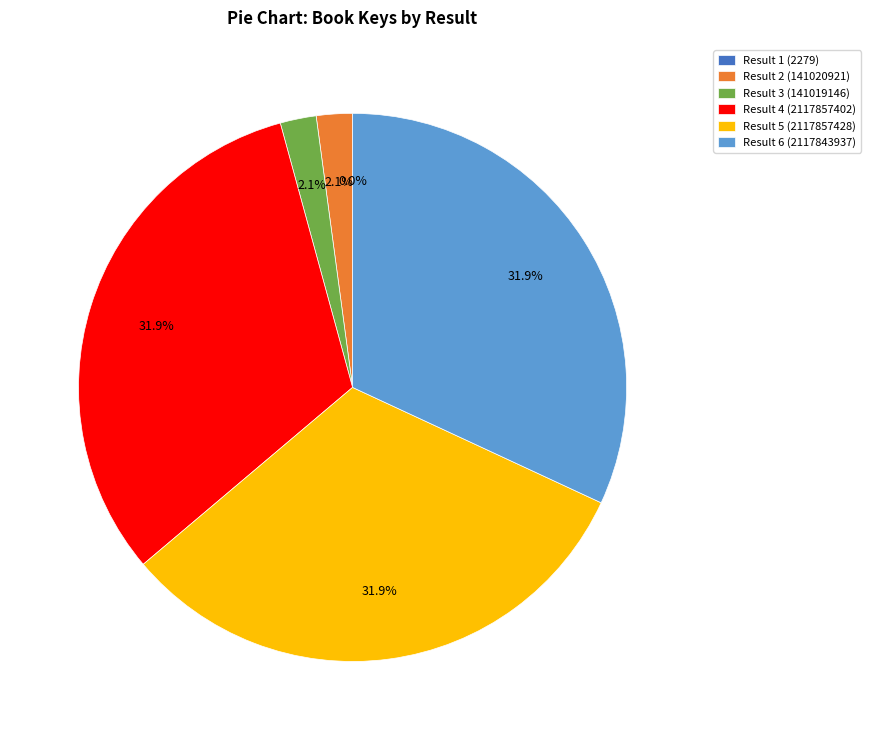

The Result 5 (2117857428) slice represents 32% of the pie. True or false?

True